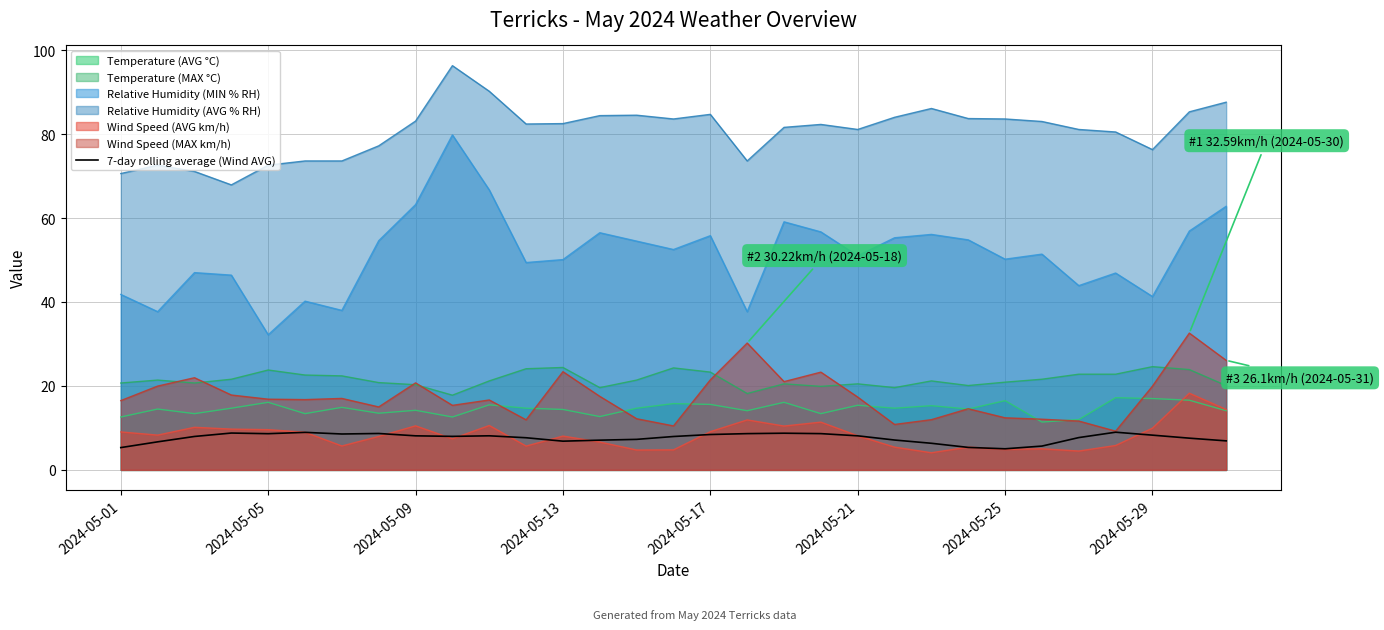

What is the smallest value displayed?

4.1